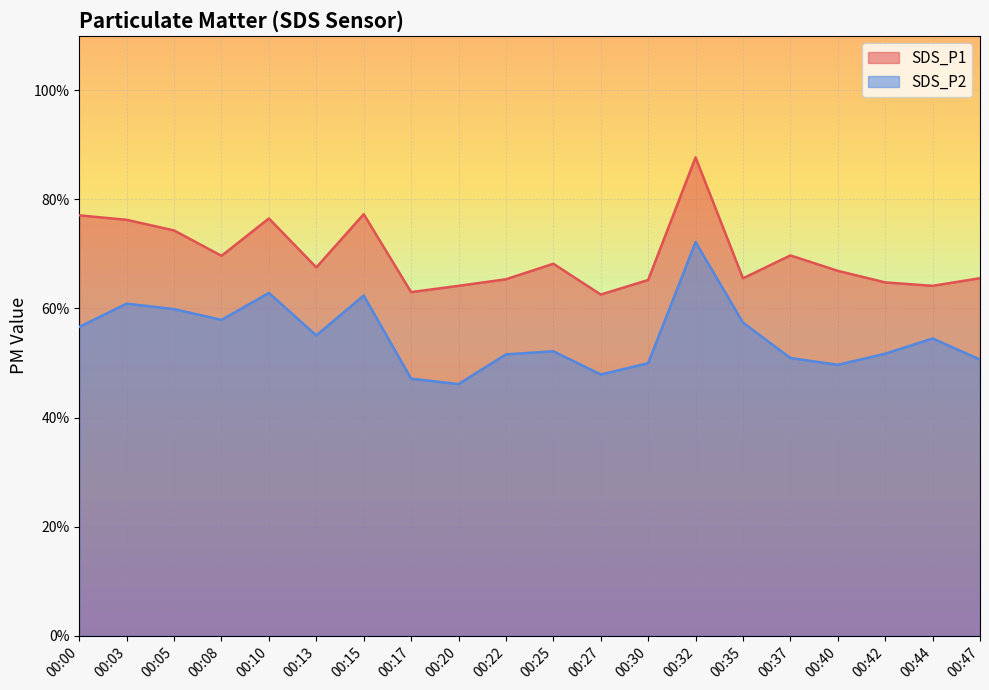

The SDS_P2 series shows 21.5 at 00:13. True or false?

False